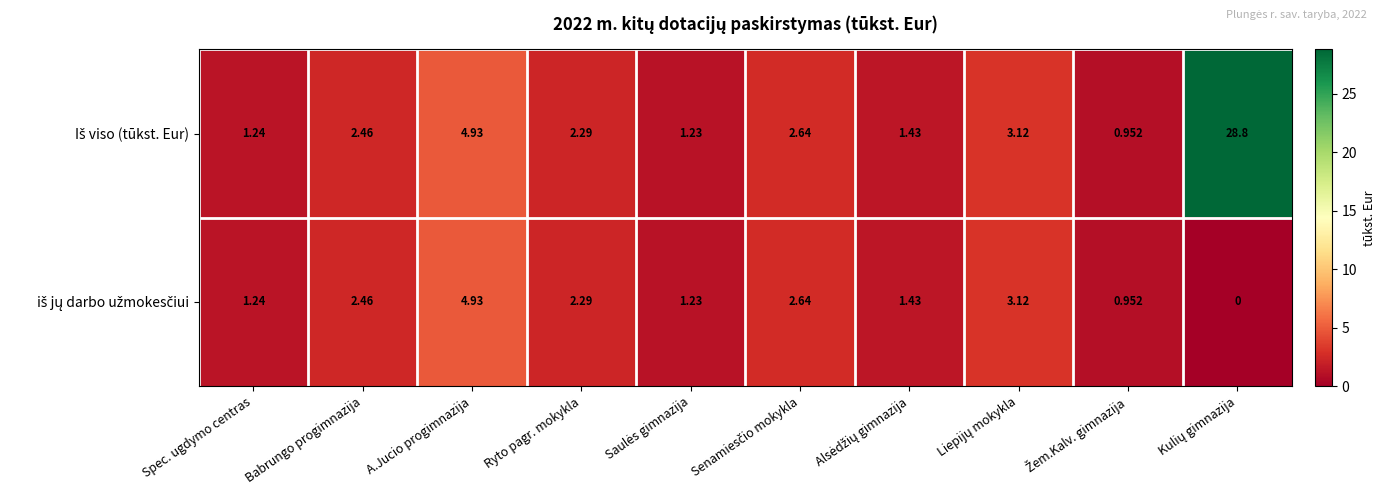

List the series in order of their peak value, highest first.

Iš viso (tūkst. Eur), iš jų darbo užmokesčiui